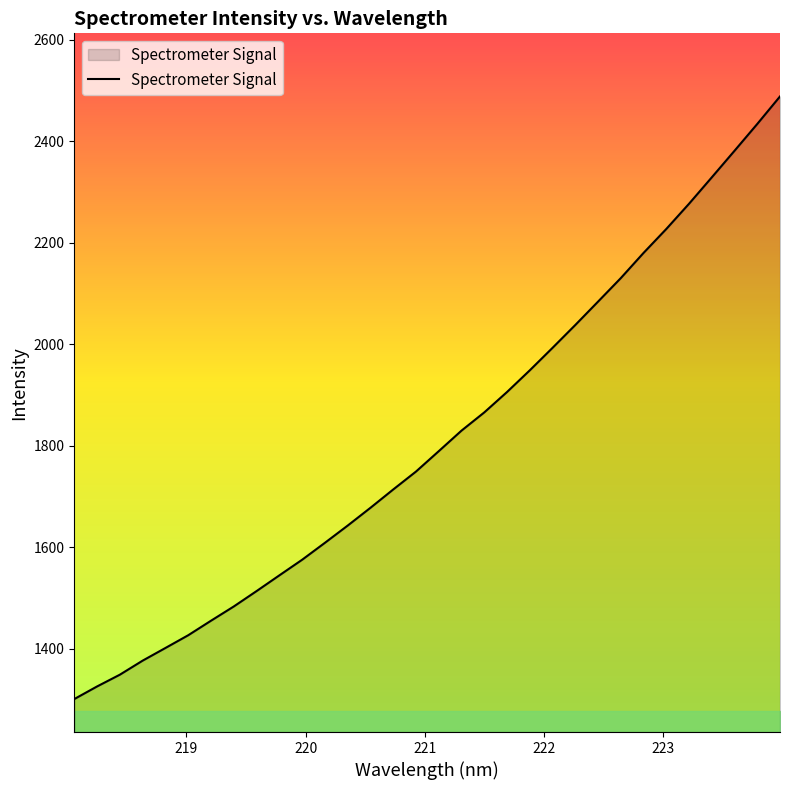

What is the sum of all values?

58044.0